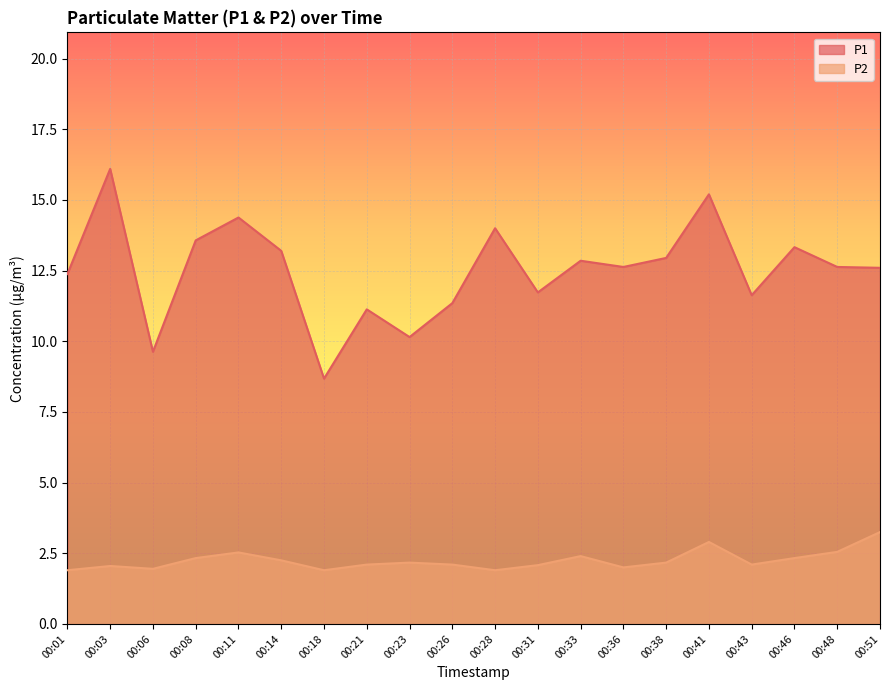

What is the difference between the maximum and second lowest values in the P1 series?

6.5